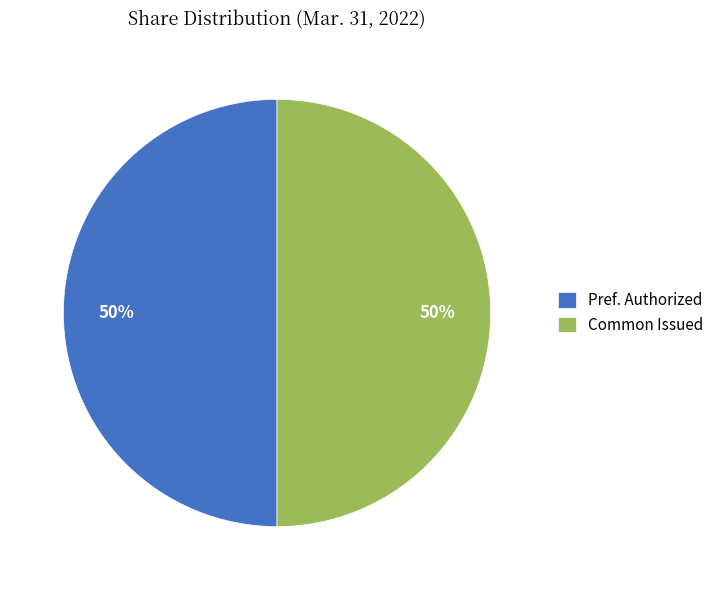

True or false: Common Issued accounts for 50% of the total.

True